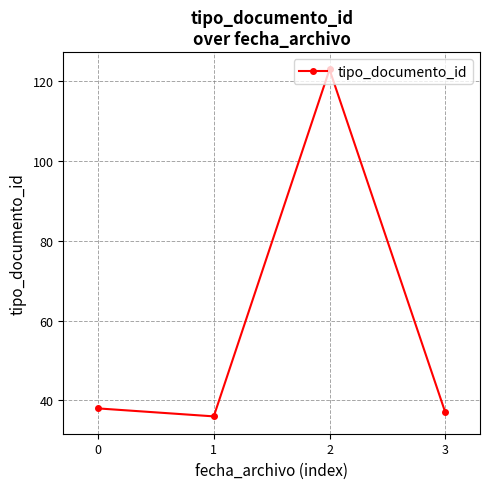

What is the difference between the values at 0 and 2?

85